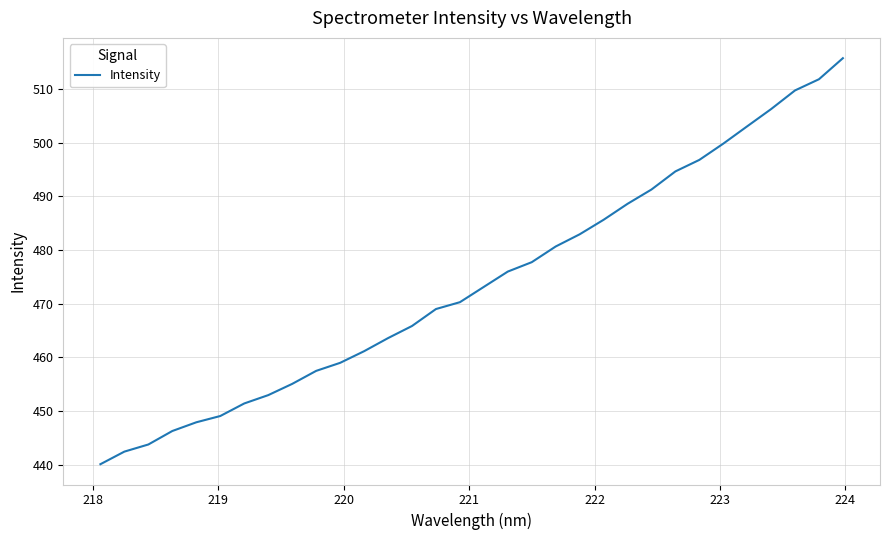

What is the difference between the maximum and minimum values?

75.6